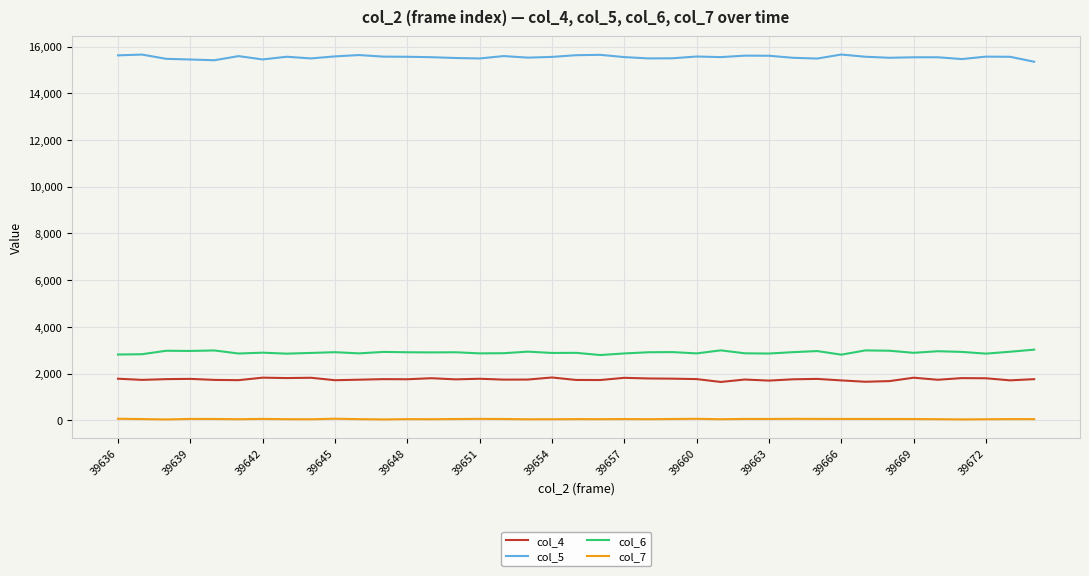

List the series in order of their peak value, lowest first.

col_7, col_4, col_6, col_5